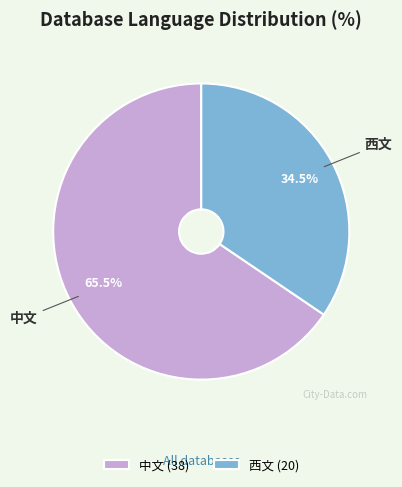

Combined, do 西文 and 中文 account for over 50%?

Yes